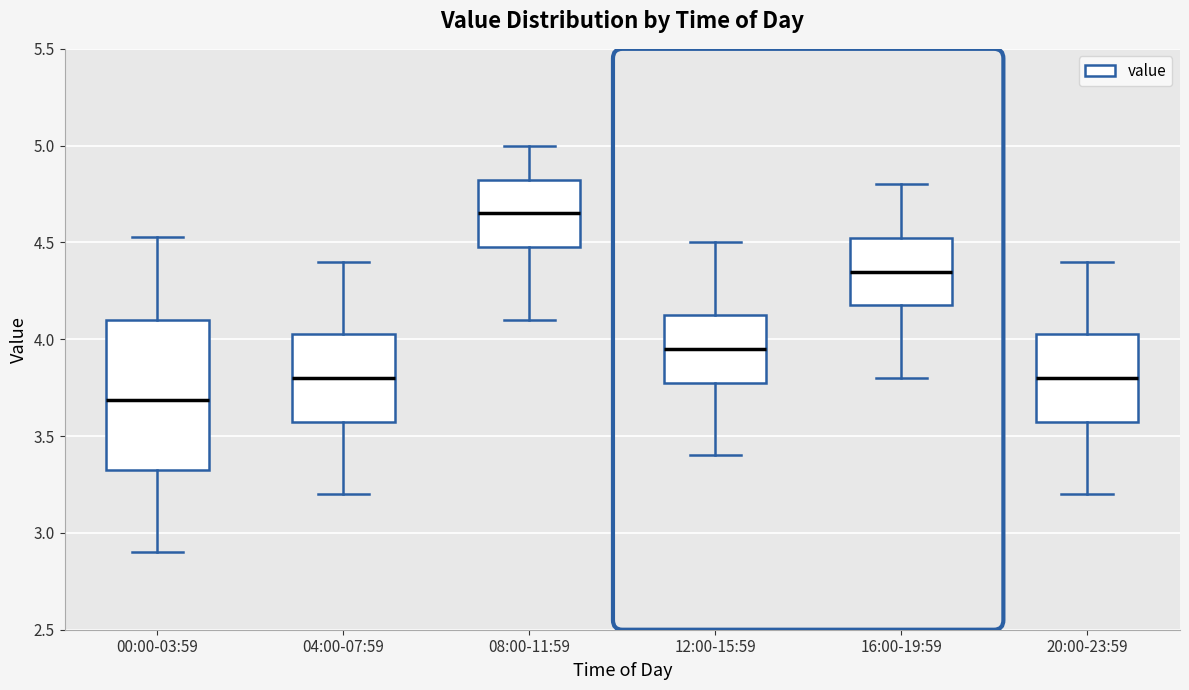

Which box has the highest median line?

08:00-11:59